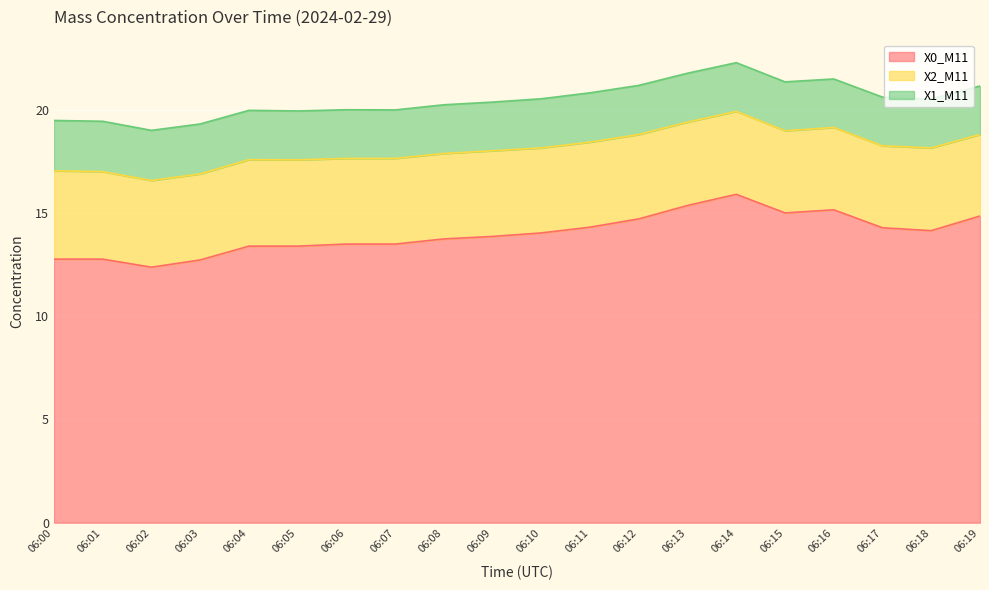

Reading right to left, what are all the values shown in this chart?

X0_M11: 06:19=14.9	06:18=14.2	06:17=14.3	06:16=15.2	06:15=15.0	06:14=15.9	06:13=15.4	06:12=14.7	06:11=14.3	06:10=14.0	06:09=13.9	06:08=13.8	06:07=13.5	06:06=13.5	06:05=13.4	06:04=13.4	06:03=12.7	06:02=12.4	06:01=12.8	06:00=12.8
X2_M11: 06:19=4.0	06:18=4.0	06:17=4.0	06:16=4.0	06:15=4.0	06:14=4.0	06:13=4.0	06:12=4.1	06:11=4.1	06:10=4.1	06:09=4.2	06:08=4.1	06:07=4.2	06:06=4.2	06:05=4.2	06:04=4.2	06:03=4.2	06:02=4.2	06:01=4.2	06:00=4.3
X1_M11: 06:19=2.4	06:18=2.4	06:17=2.4	06:16=2.4	06:15=2.4	06:14=2.4	06:13=2.4	06:12=2.4	06:11=2.4	06:10=2.4	06:09=2.4	06:08=2.4	06:07=2.4	06:06=2.4	06:05=2.4	06:04=2.4	06:03=2.4	06:02=2.4	06:01=2.4	06:00=2.4